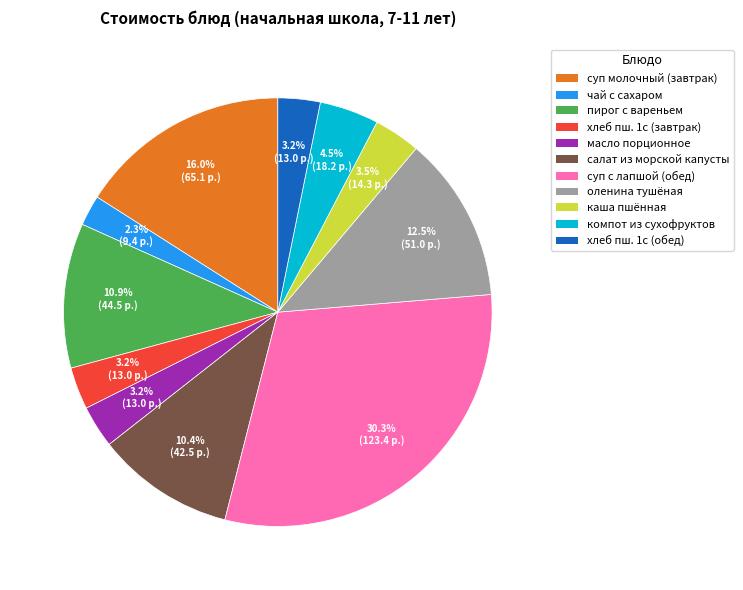

Which category has the smallest portion of the pie?

чай с сахаром